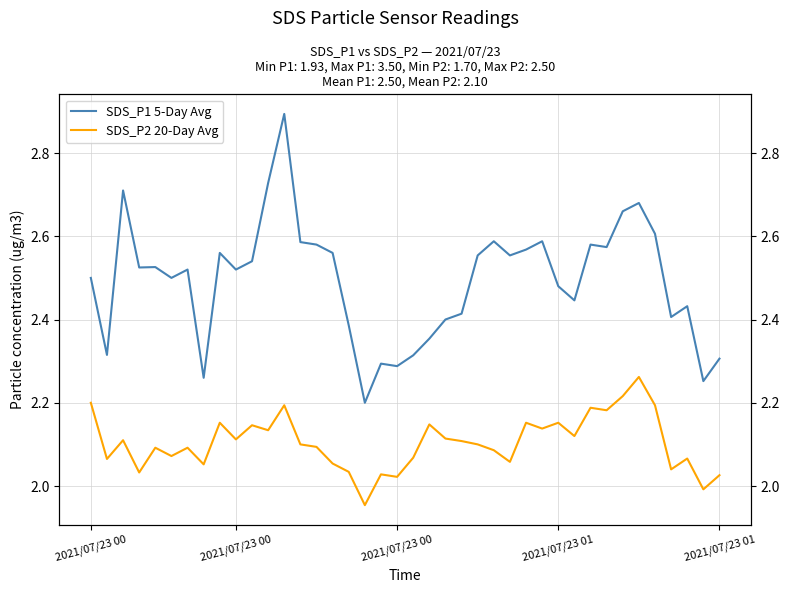

Which label corresponds to the smallest value in the chart?

17